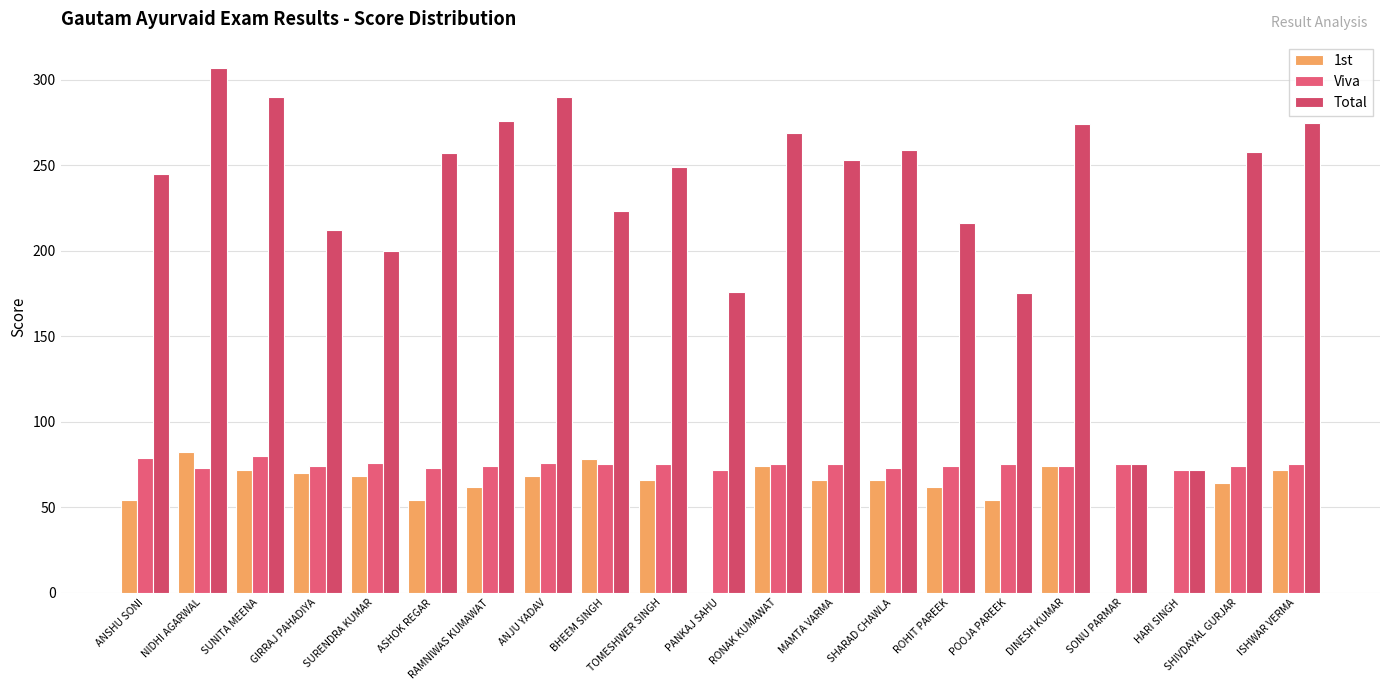

Which label corresponds to the largest value in the chart?

NIDHI AGARWAL